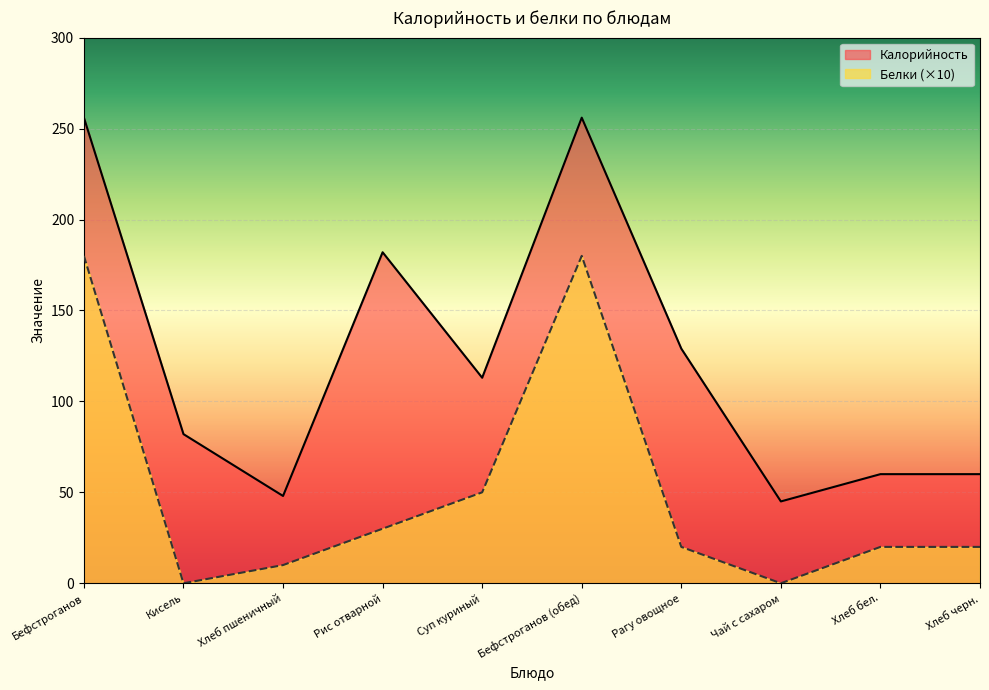

List the labels in order of Белки value, largest first.

Бефстроганов, Бефстроганов (обед), Суп куриный, Рис отварной, Рагу овощное, Хлеб бел., Хлеб черн., Хлеб пшеничный, Кисель, Чай с сахаром